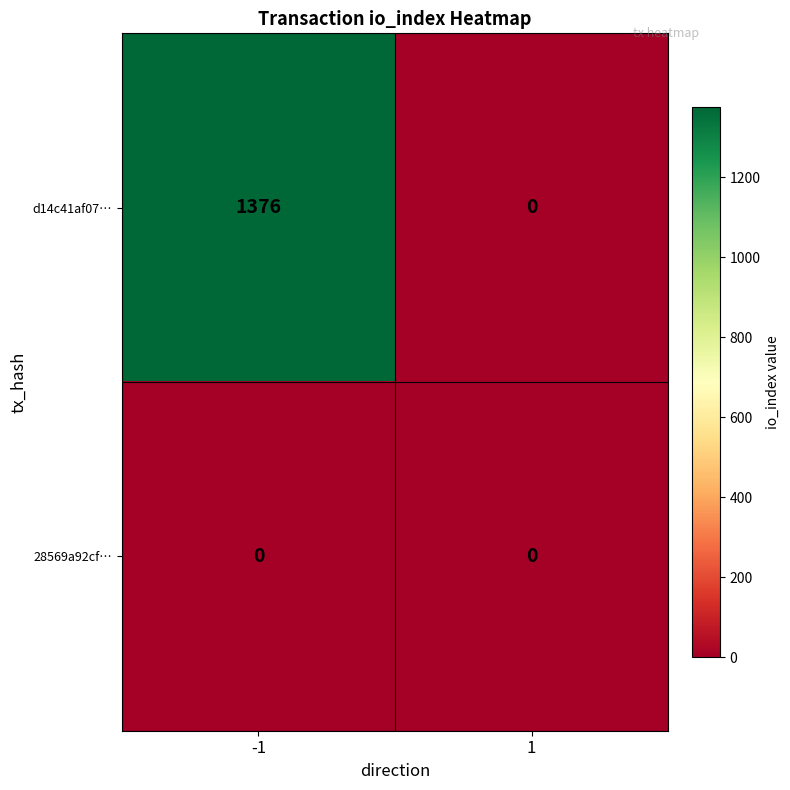

How many data points does each series have?

2